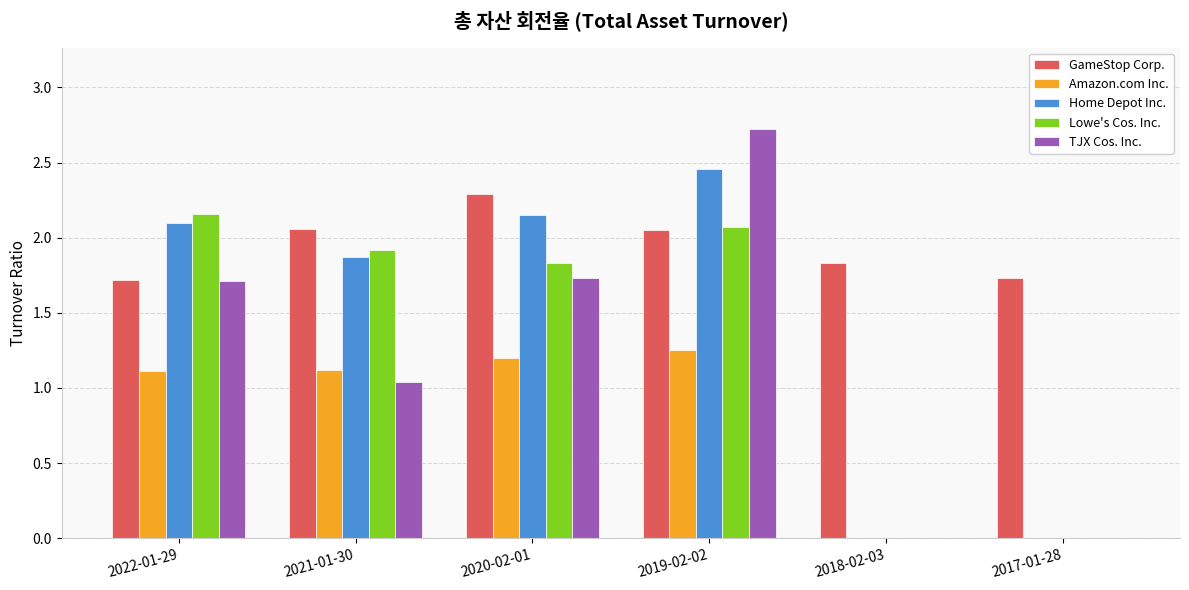

What is the maximum value shown in the chart?

2.7